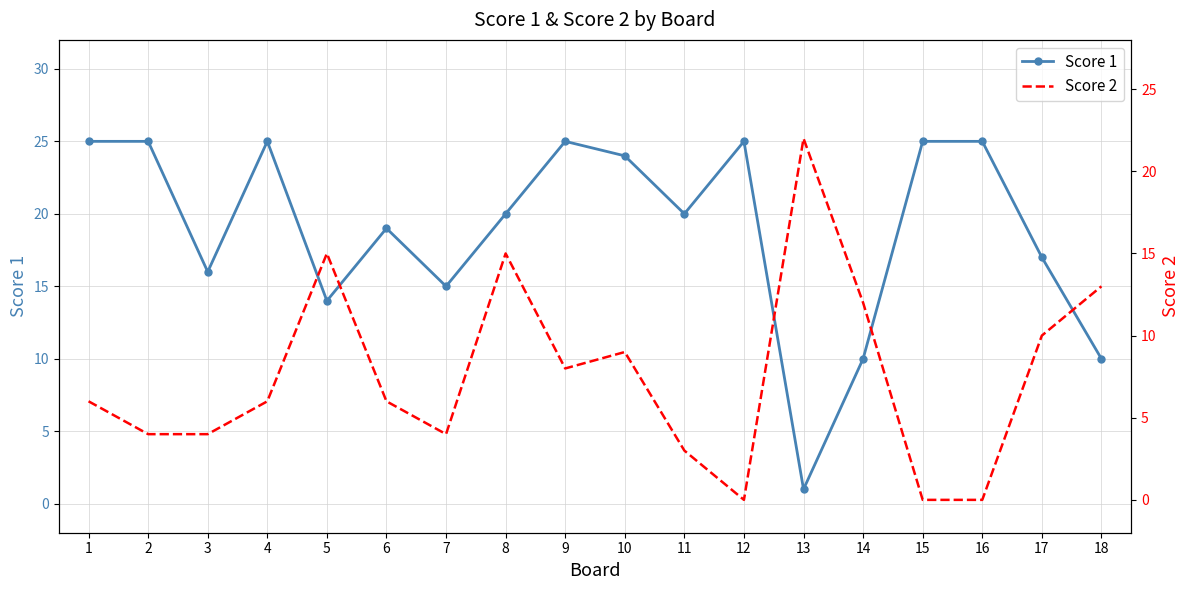

Which series ends up on top after the final intersection of Score 1 and Score 2?

Score 2